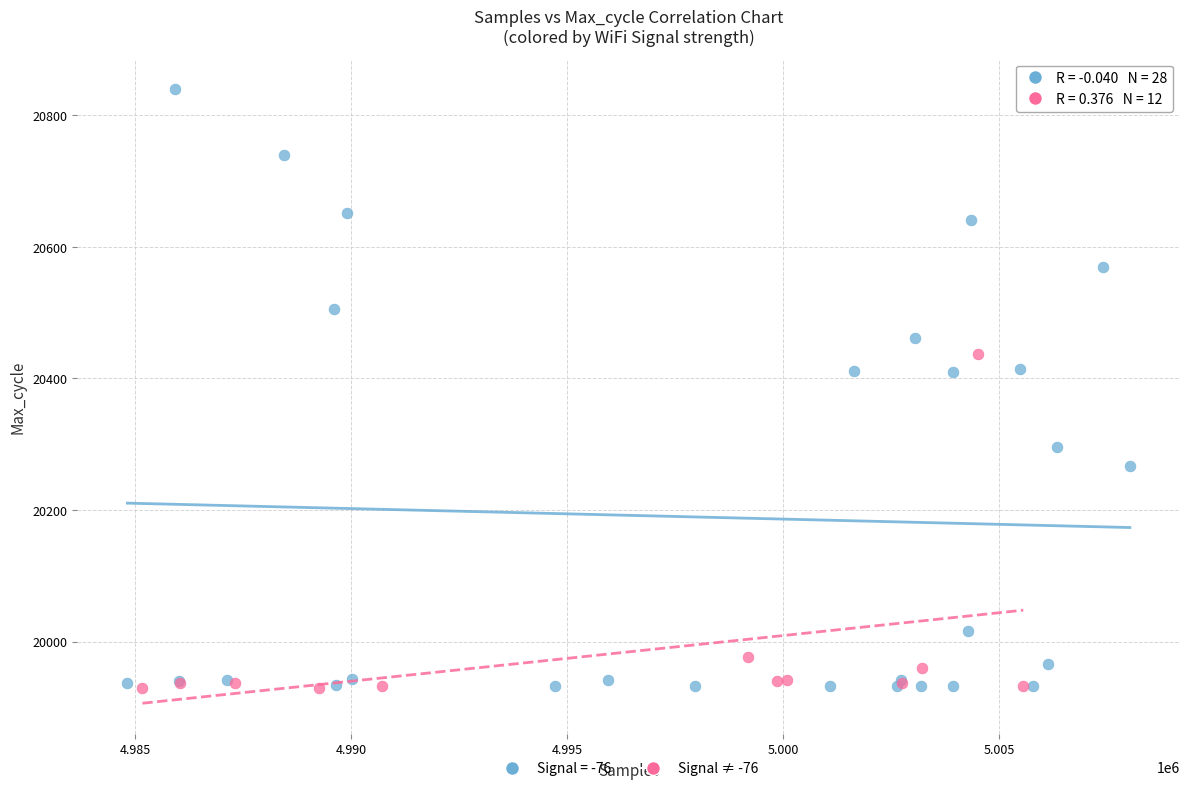

Which series contains the highest Y value?

Signal = -76